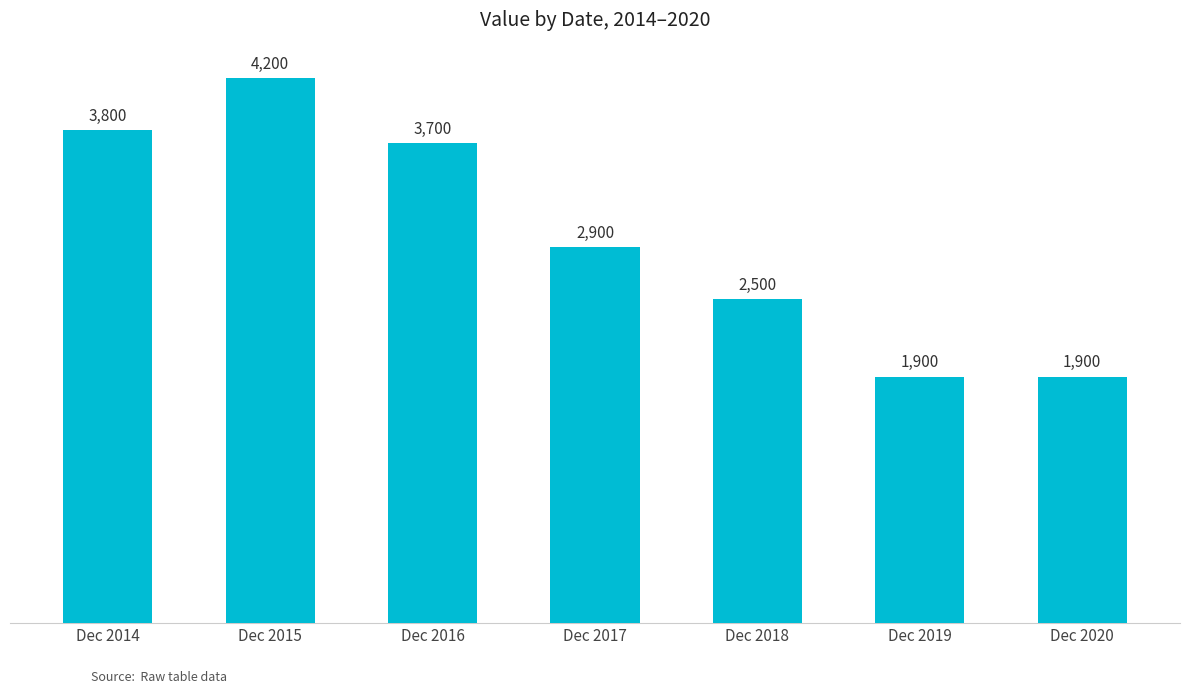

Where does the data first go above 2900?

Dec 2014